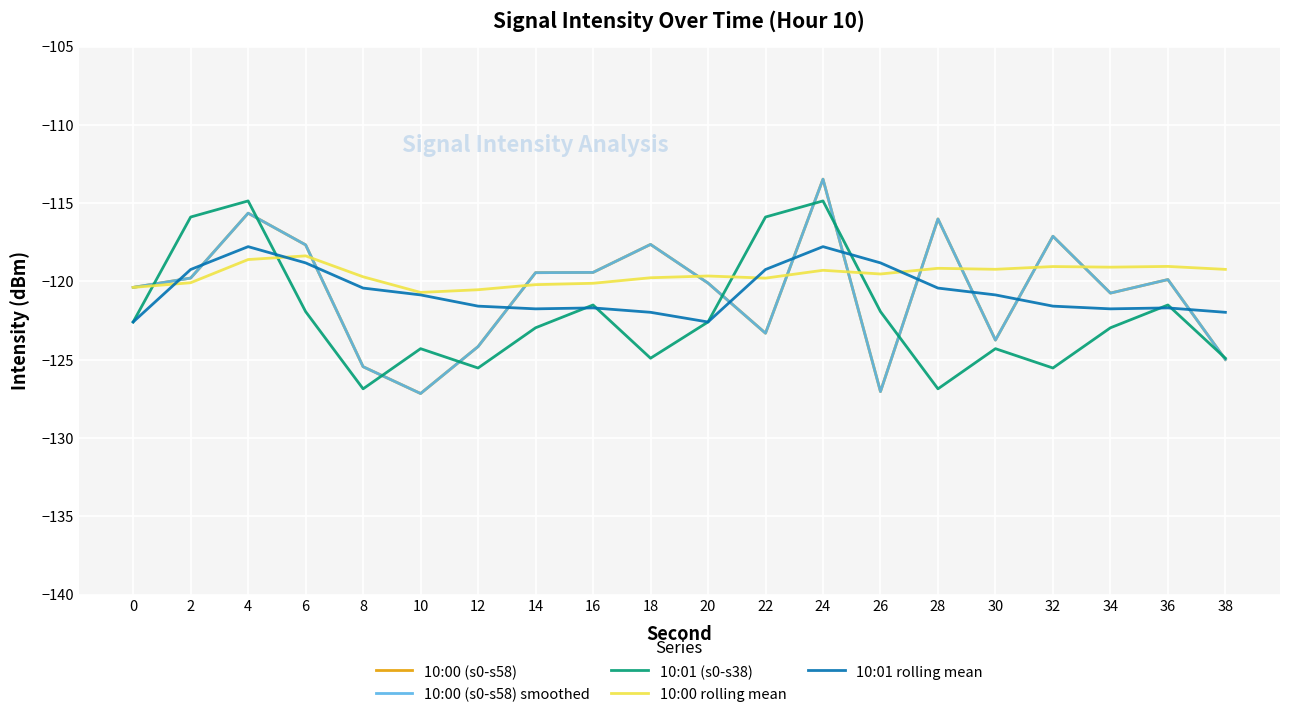

After their last crossing, which series has the higher values: 10:00 (s0-s58) or 10:01 (s0-s38)?

10:01 (s0-s38)